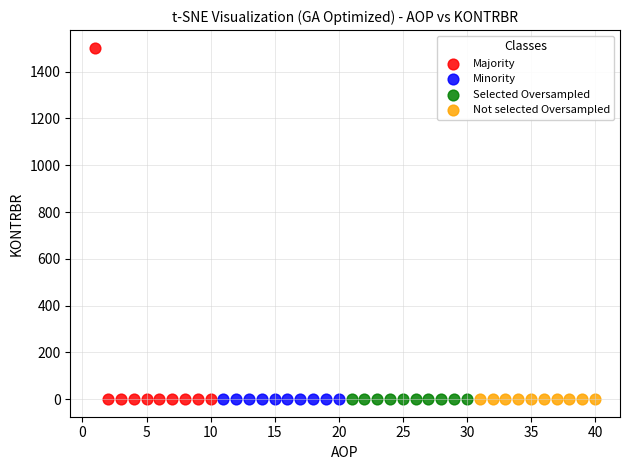

Which series reaches the maximum Y coordinate?

Majority